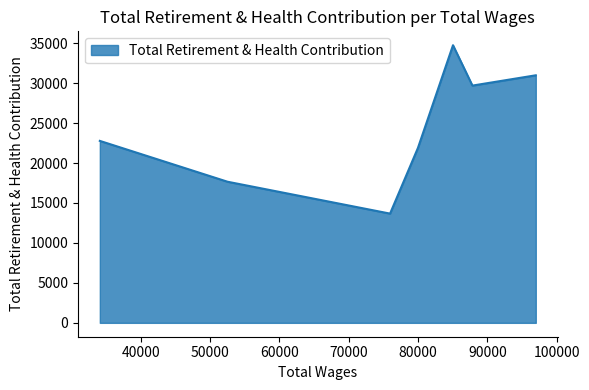

What position from the right is 79992.0?

4